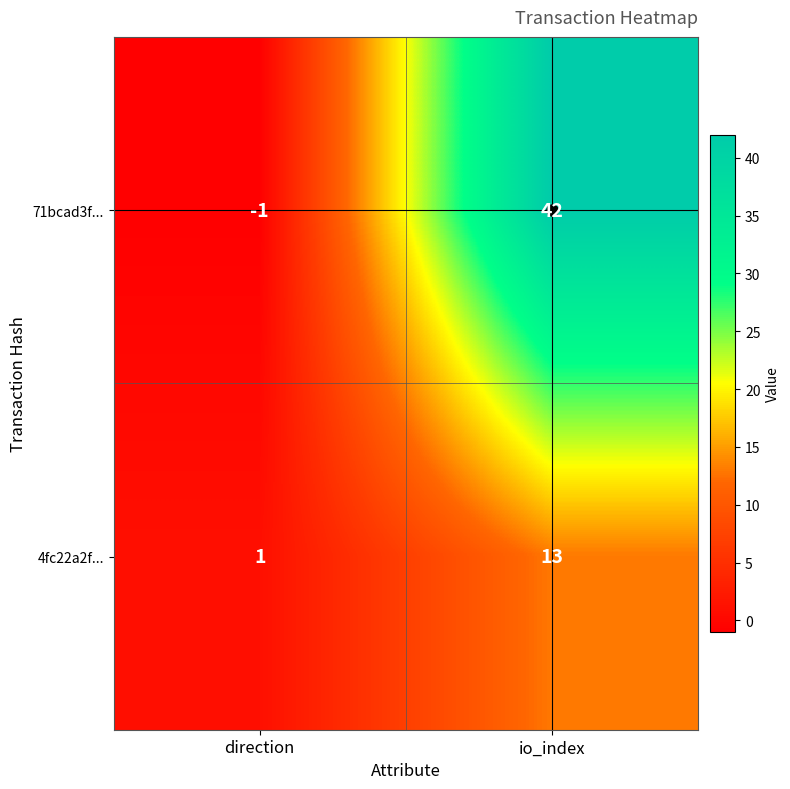

Rank the series at direction from lowest to highest value.

71bcad3f..., 4fc22a2f...